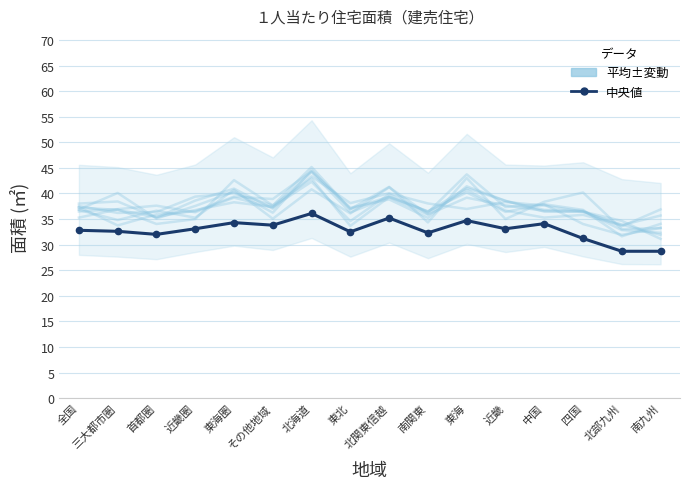

Is it true that 中央値 equals 55.7 at 北海道?

False